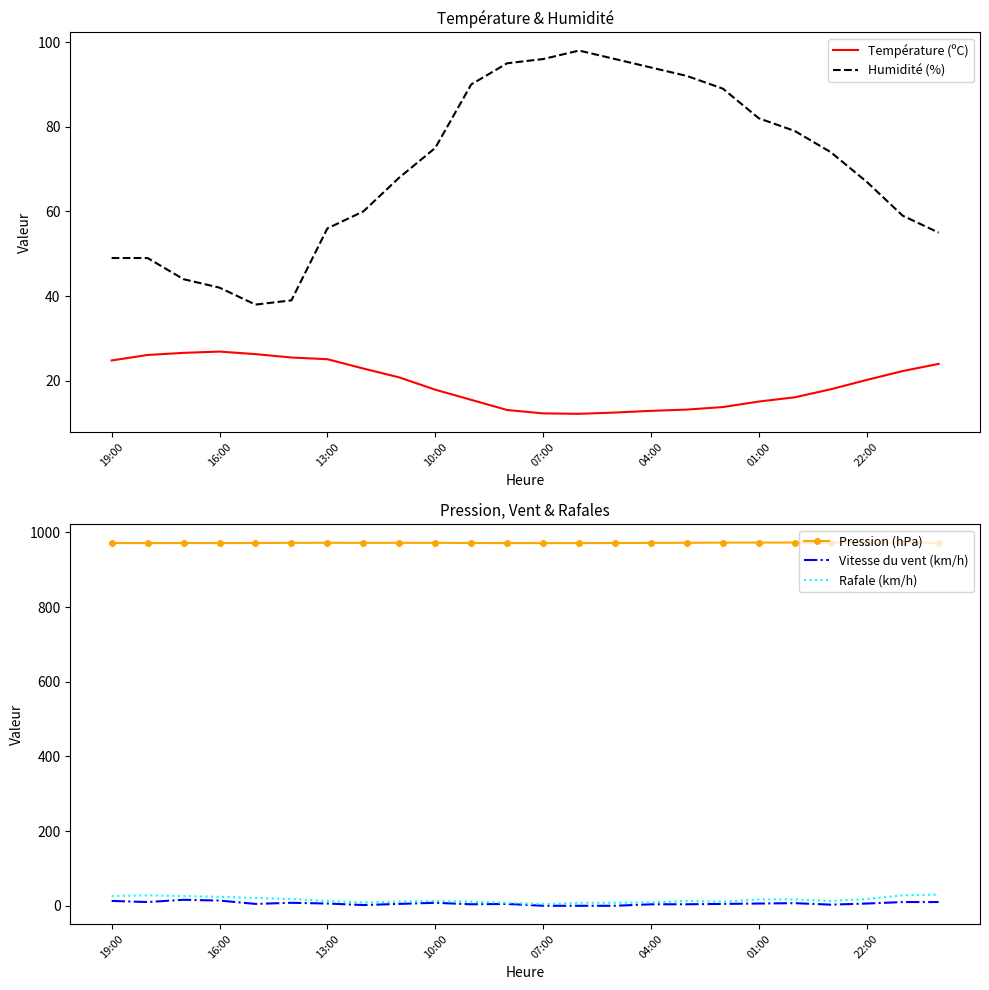

Reading right to left, what are all the values shown in this chart?

Température (ºC): 24.0	22.3	20.2	18.0	16.1	15.1	13.8	13.2	12.9	12.5	12.2	12.3	13.1	15.5	17.9	20.8	22.9	25.1	25.5	26.3	26.9	26.6	26.1	24.8
Humidité (%): 55.0	59.0	67.0	74.0	79.0	82.0	89.0	92.0	94.0	96.0	98.0	96.0	95.0	90.0	75.0	68.0	60.0	56.0	39.0	38.0	42.0	44.0	49.0	49.0
Pression (hPa): 972.0	972.3	972.4	972.8	973.0	972.9	972.8	972.3	972.0	971.7	971.4	971.4	971.5	971.8	972.1	972.2	972.1	972.3	972.1	971.7	971.5	971.6	971.5	971.5
Vitesse du vent (km/h): 10.0	10.0	6.0	3.0	7.0	6.0	5.0	4.0	4.0	0.0	0.0	0.0	5.0	4.0	8.0	5.0	2.0	6.0	8.0	5.0	14.0	16.0	10.0	13.0
Rafale (km/h): 30.0	28.0	18.0	13.0	17.0	17.0	11.0	13.0	9.0	8.0	8.0	4.0	8.0	11.0	13.0	11.0	9.0	13.0	18.0	21.0	24.0	26.0	28.0	26.0